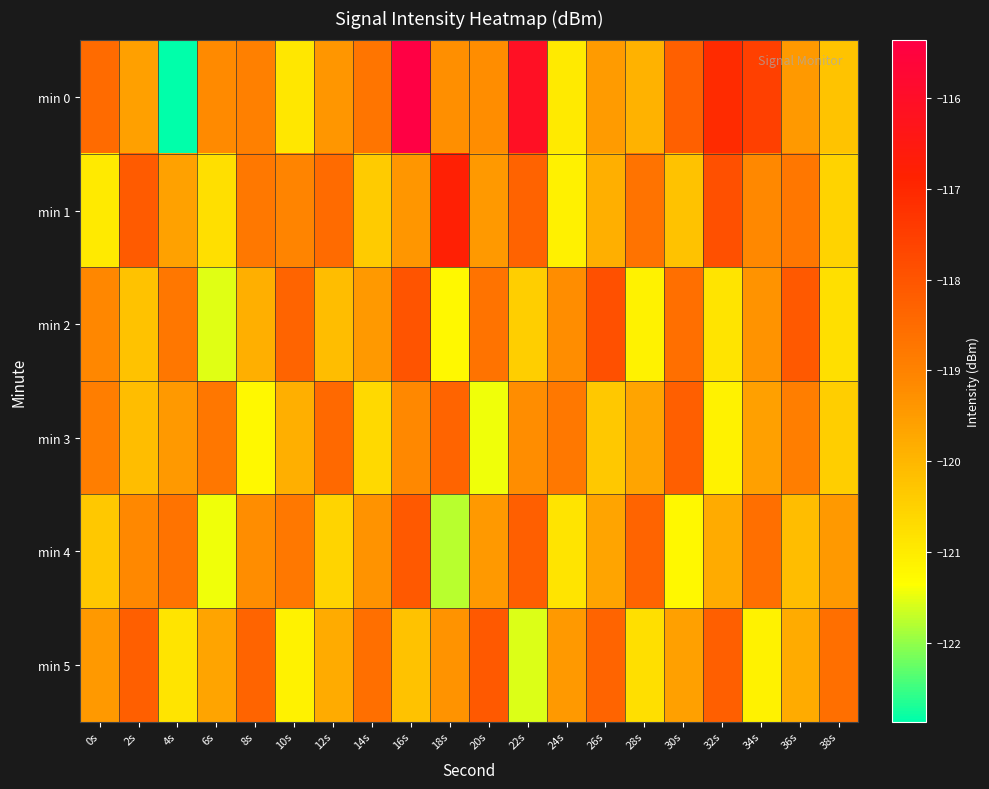

What is the minimum value shown in the chart?

-122.9